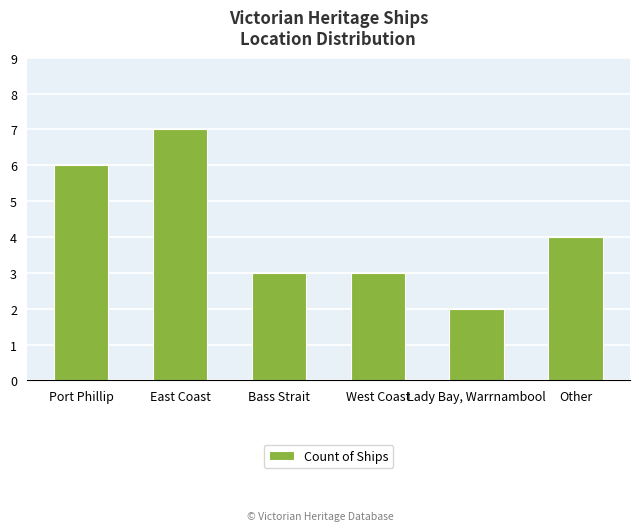

What is the ratio of the value at Lady Bay, Warrnambool to the value at Port Phillip?

0.3